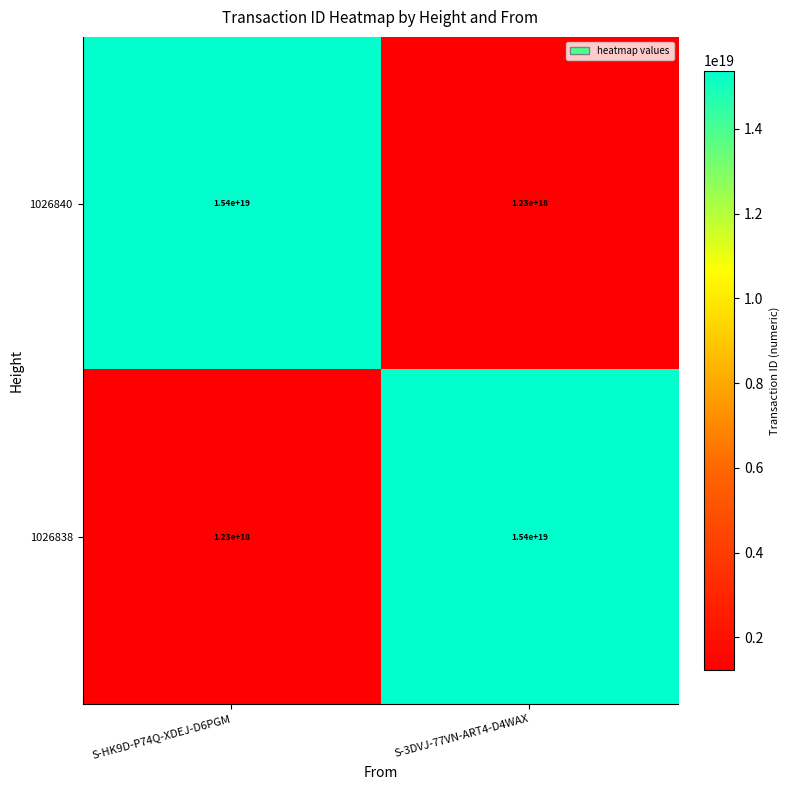

Is the value of 1026840 at S-HK9D-P74Q-XDEJ-D6PGM greater than the value of 1026838 at S-HK9D-P74Q-XDEJ-D6PGM?

Yes